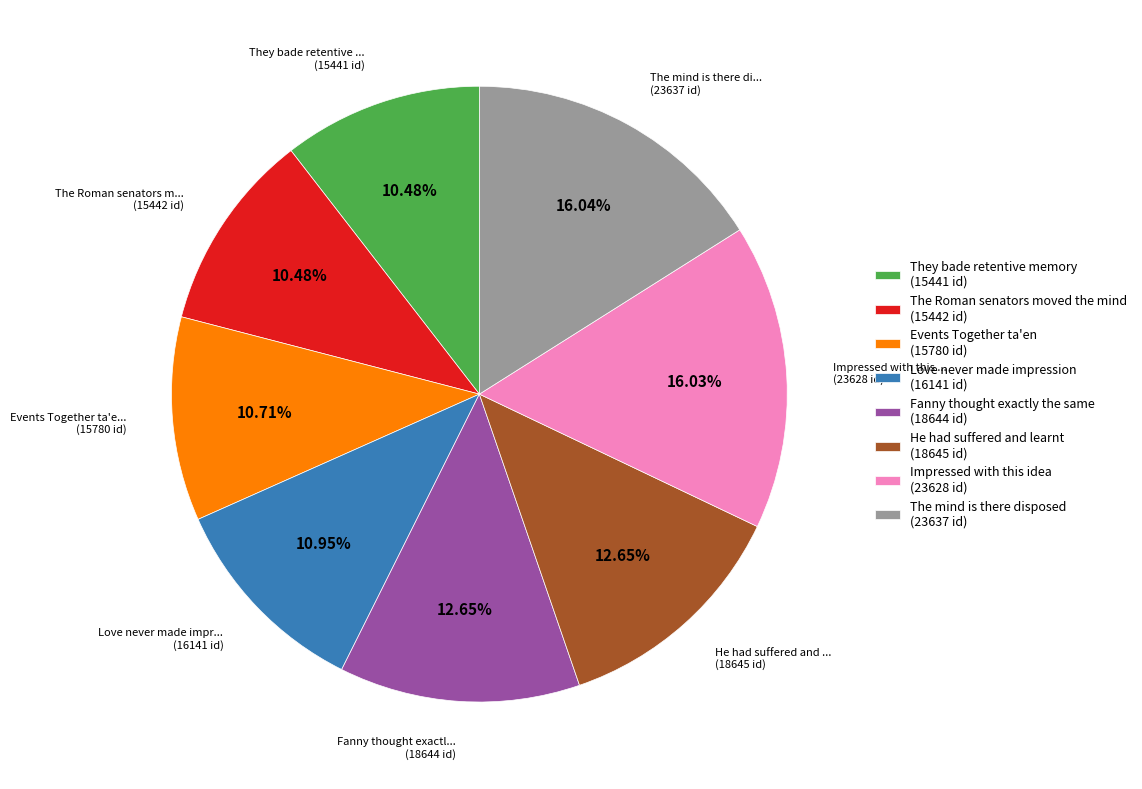

What percentage is NOT represented by Fanny thought exactly the same?

87.3%